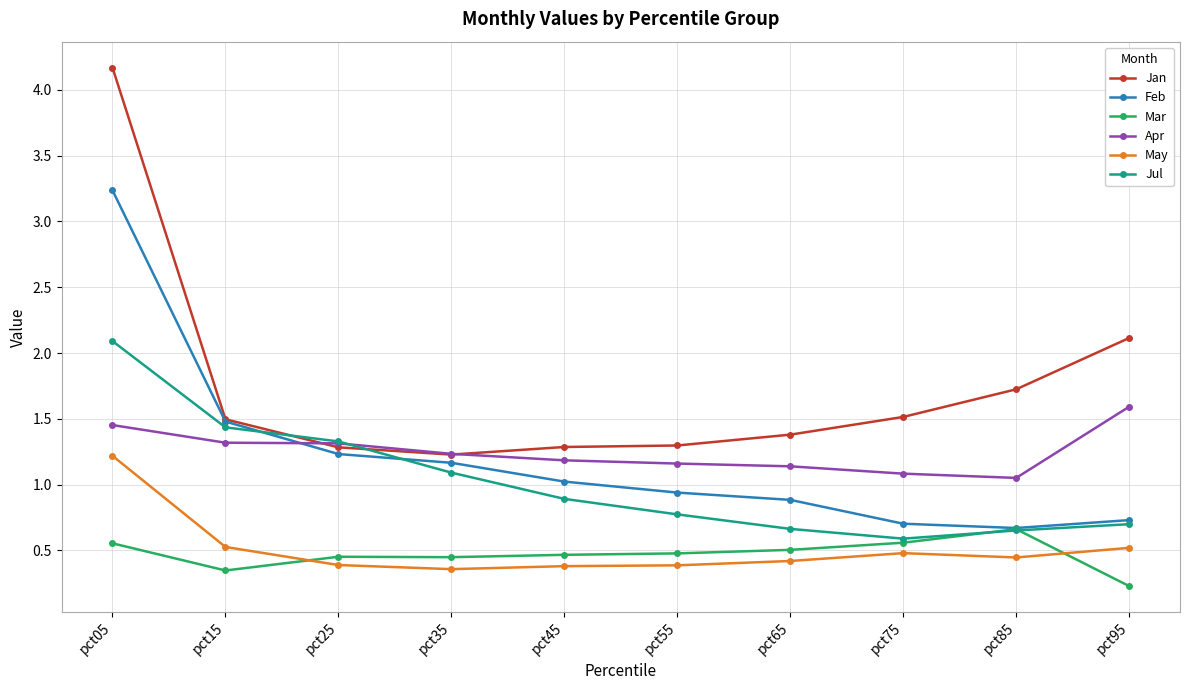

Where is the first local minimum for Mar?

pct15